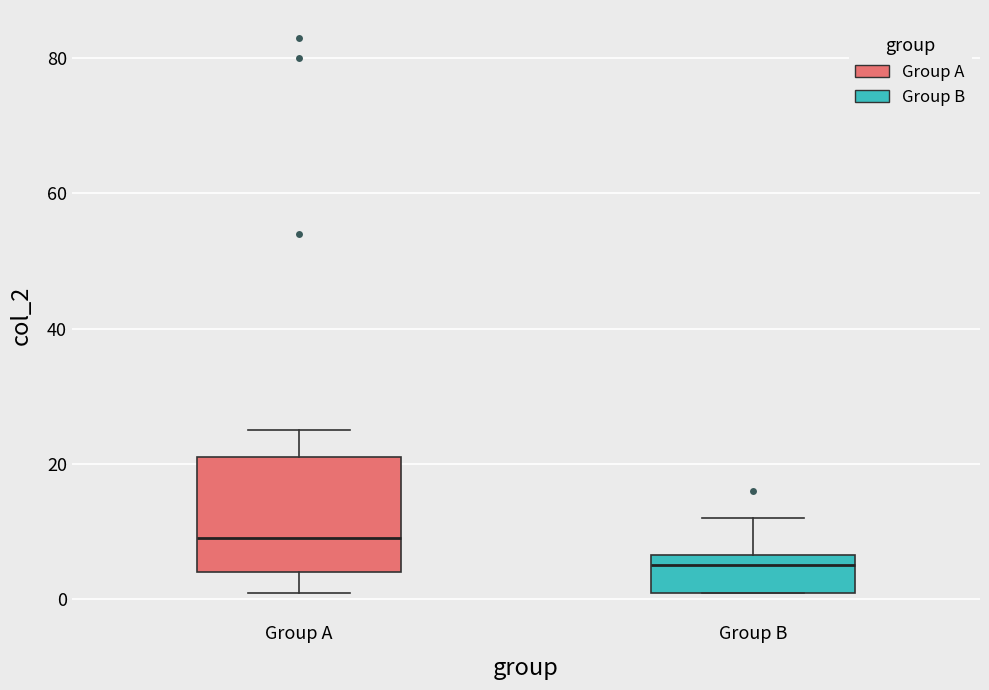

Reading left to right, transcribe this box plot: for each box, give where its median line is, the range the box spans, and where its two whiskers end, as read against the y-axis. The values are not printed on the chart, so give them approximately, as read against the axis.

Group A: median 10, box 4 to 22, whiskers 2 to 26
Group B: median 6 (just below the box's upper edge), box 2 to 6, whiskers 2 to 12